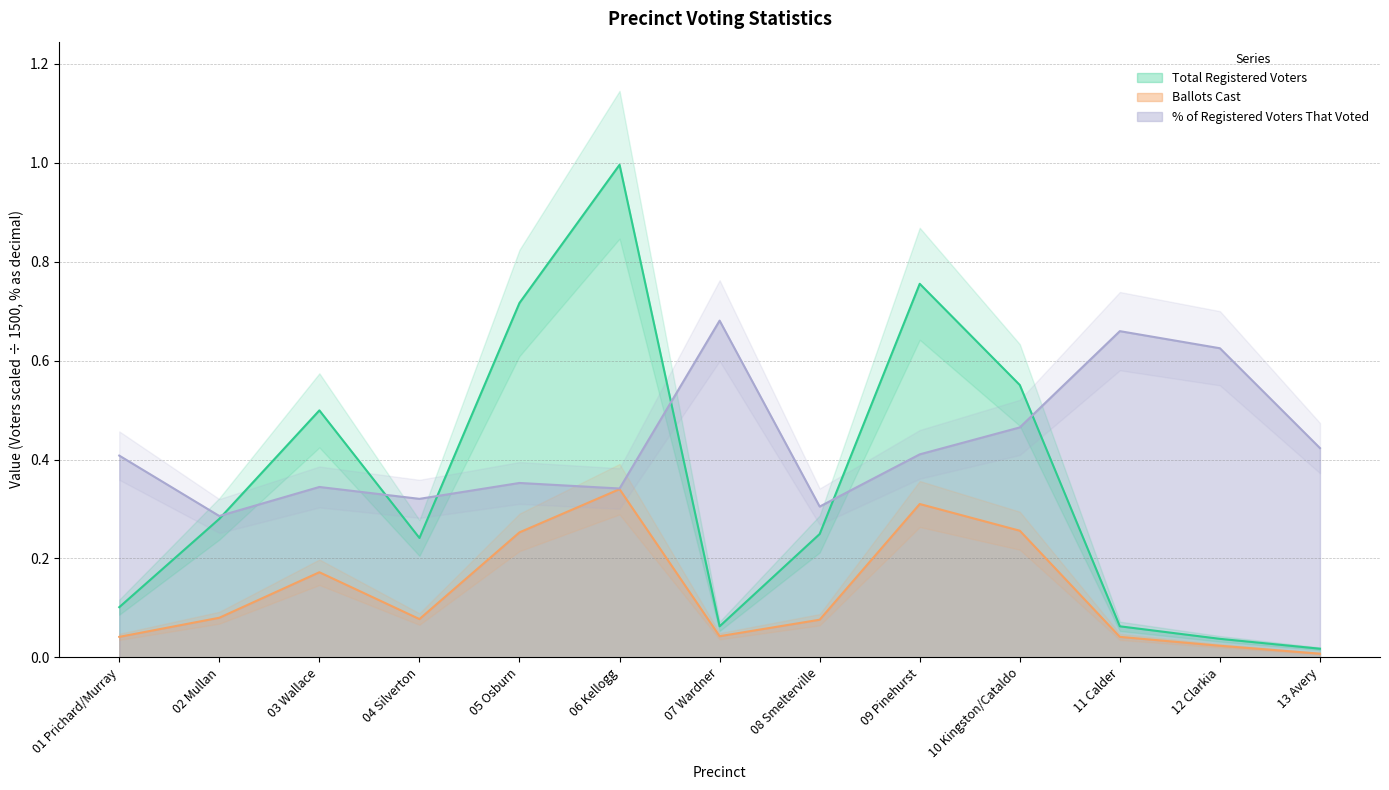

What position from the right is 05 Osburn?

9